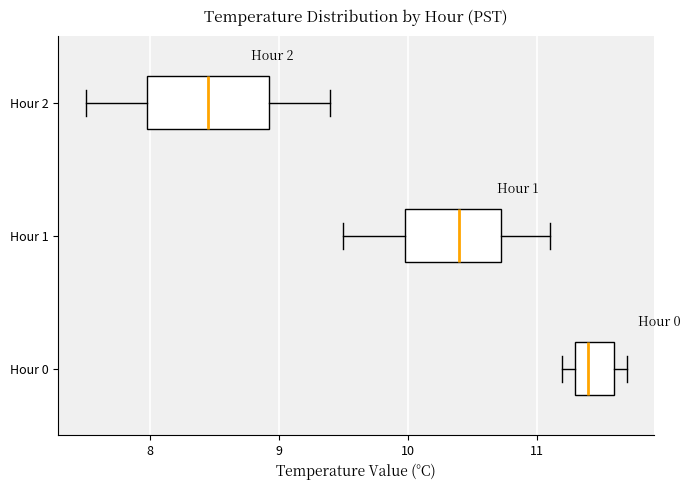

Reading bottom to top, read every box against the x-axis: the position of its median line, the range the box covers, and the ends of its whiskers. The values are not printed on the chart, so give them approximately, as read against the axis.

Hour 0: median 11.4, box 11.3 to 11.6, whiskers 11.2 to 11.7
Hour 1: median 10.4, box 10.0 to 10.7, whiskers 9.5 to 11.1
Hour 2: median 8.5, box 8.0 to 8.9, whiskers 7.5 to 9.4